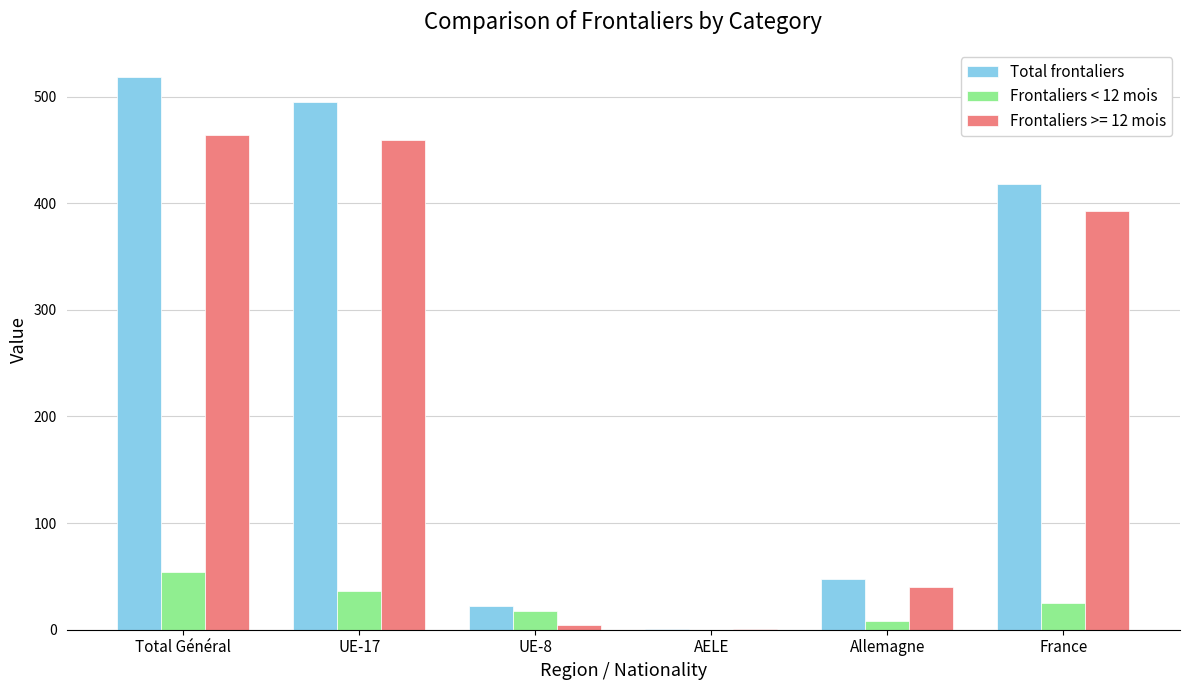

At which category is the sum across all series the highest?

Total Général